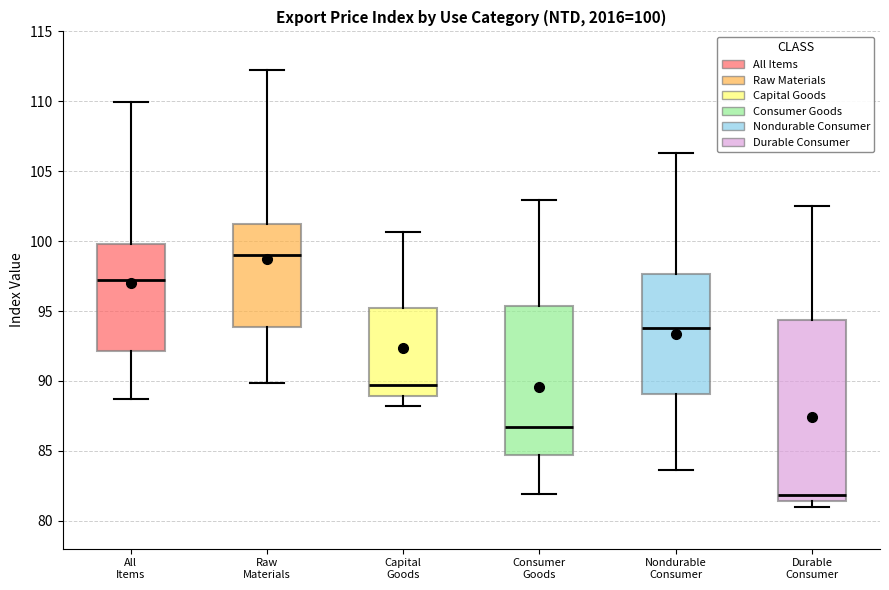

Which box is the tallest, from its lower edge to its upper edge?

Durable Consumer